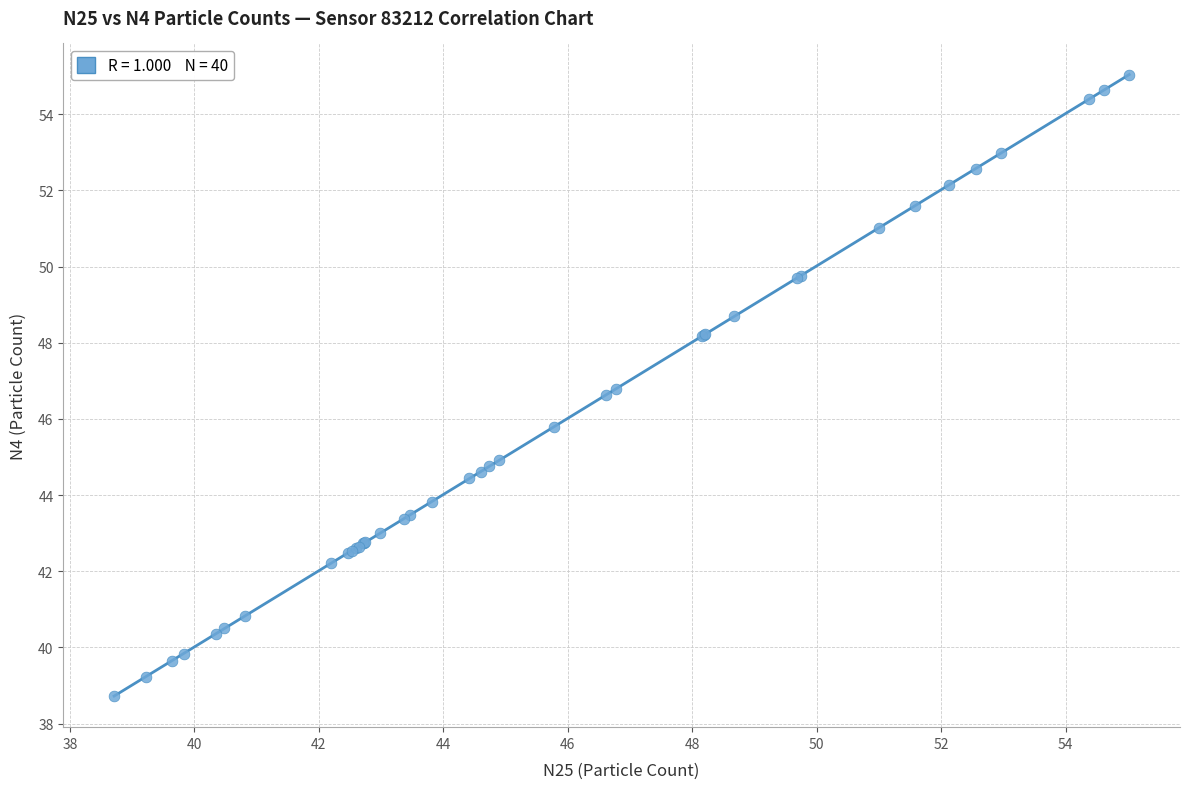

What Y value in the scatter plot is closest to 46?

45.8